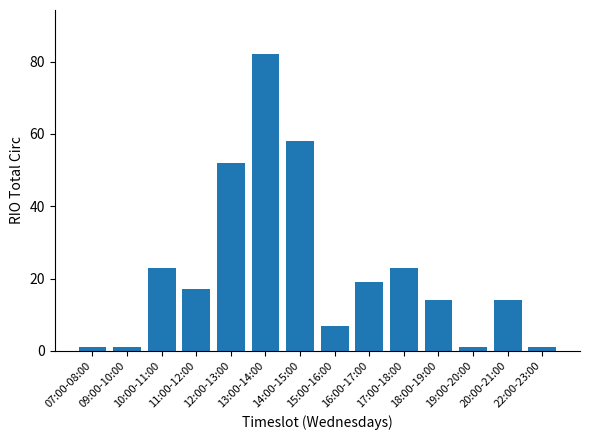

What is the approximate value at 20:00-21:00, to the nearest 10?

10